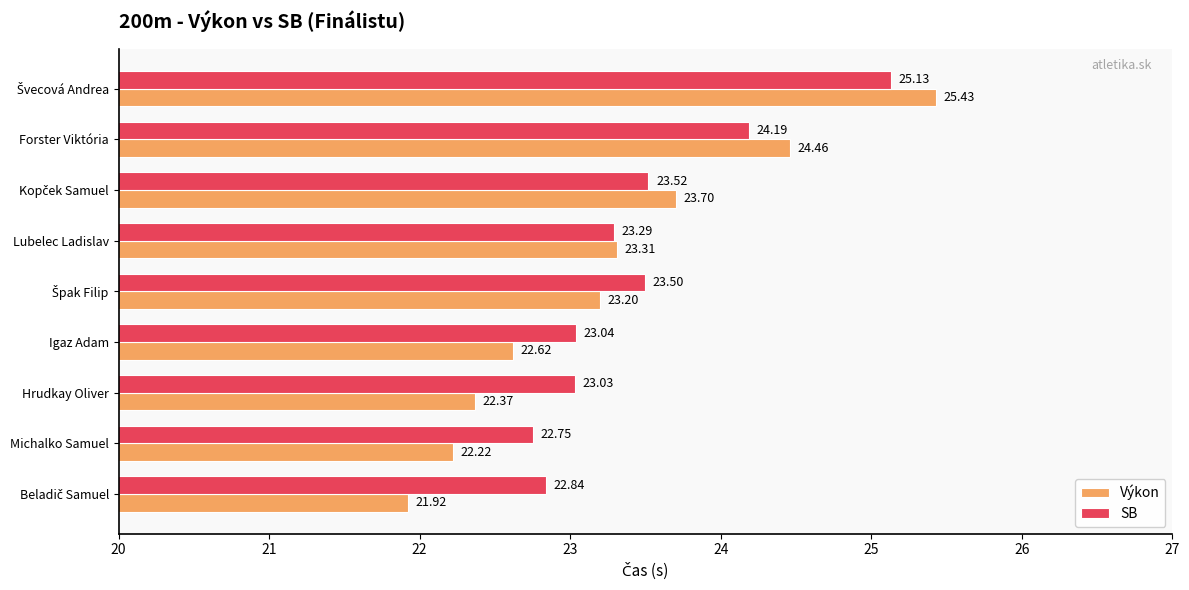

Where is SB nearest to the value 23?

Hrudkay Oliver